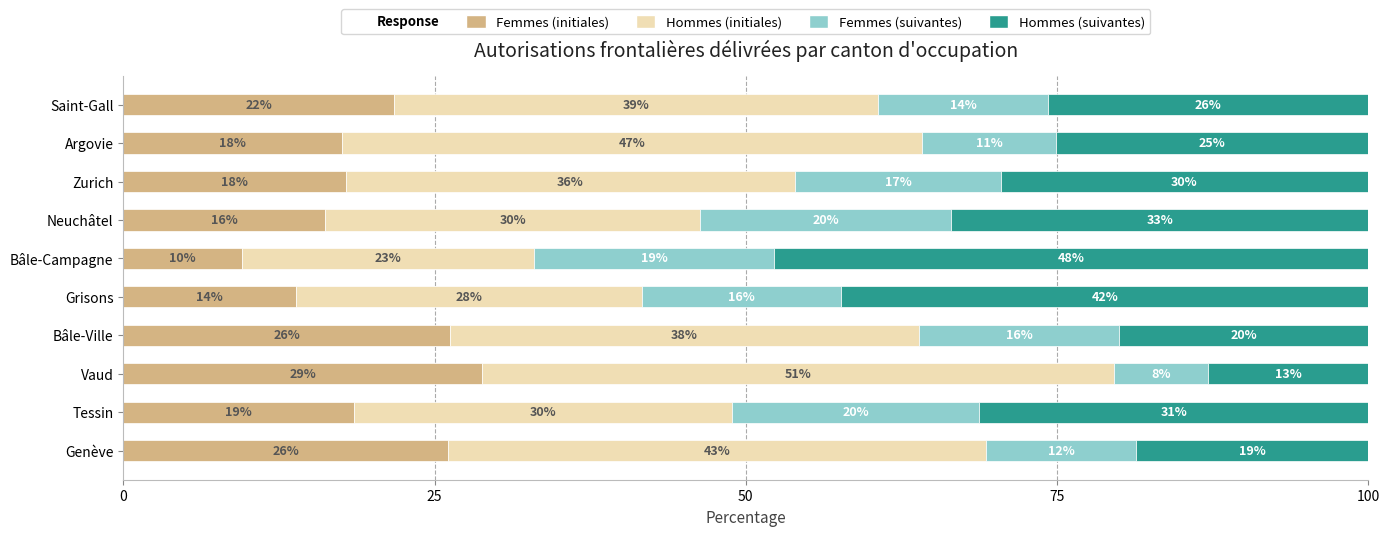

Are the bars horizontal?

Yes